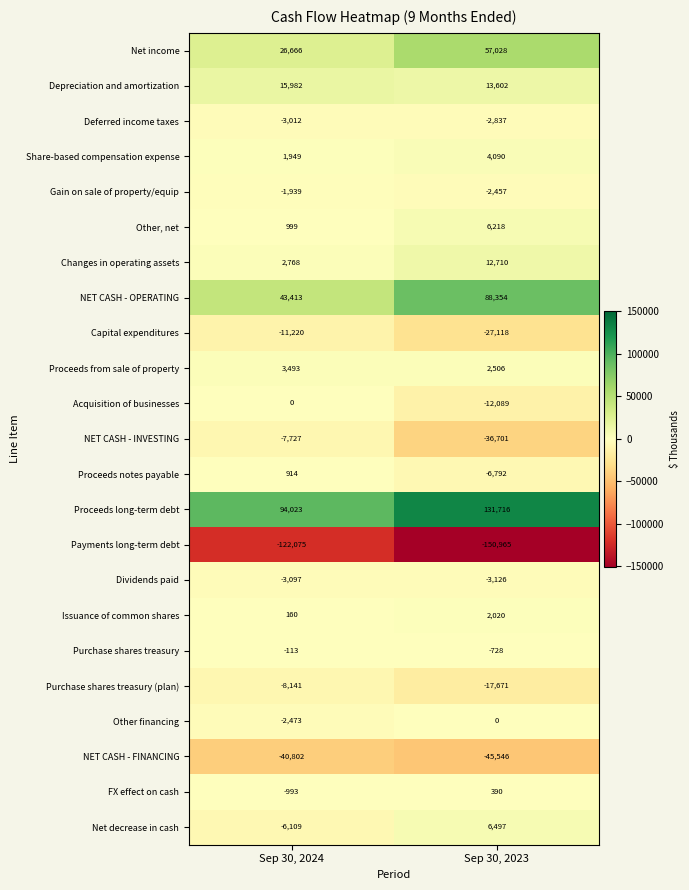

What value does the Issuance of common shares series have at Sep 30, 2024?

160